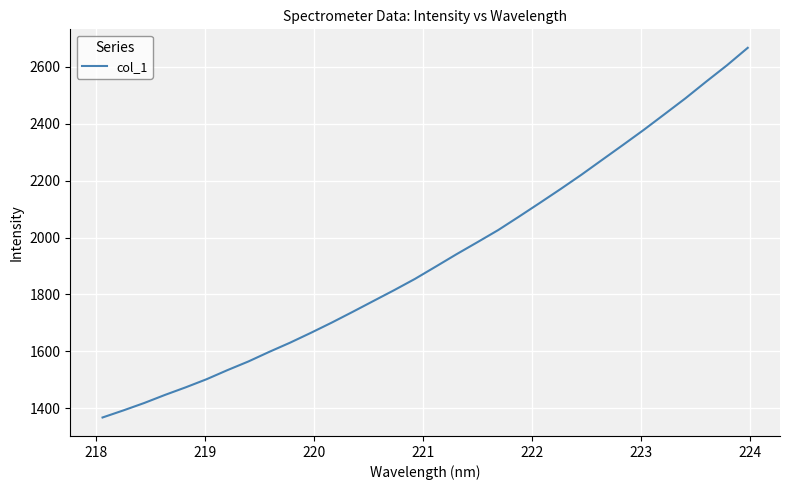

What is the maximum value shown in the chart?

2667.0